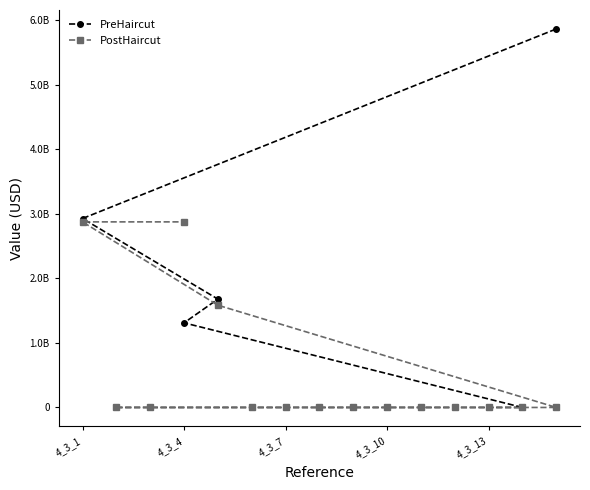

How many lines are shown in the chart?

2